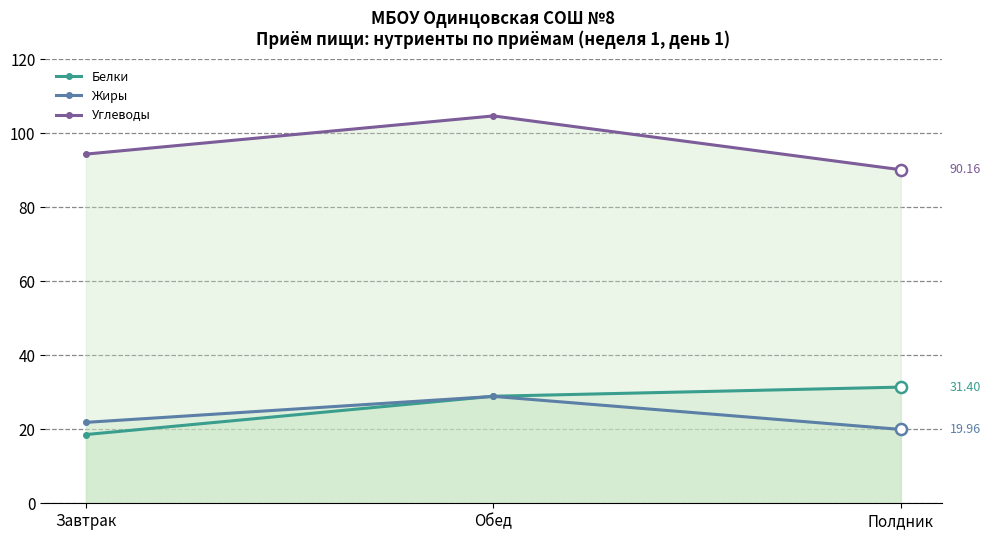

Reading left to right, list all the values displayed in this chart.

Белки: Завтрак=18.6	Обед=28.9	Полдник=31.4
Жиры: Завтрак=21.9	Обед=28.9	Полдник=20.0
Углеводы: Завтрак=94.4	Обед=104.7	Полдник=90.2